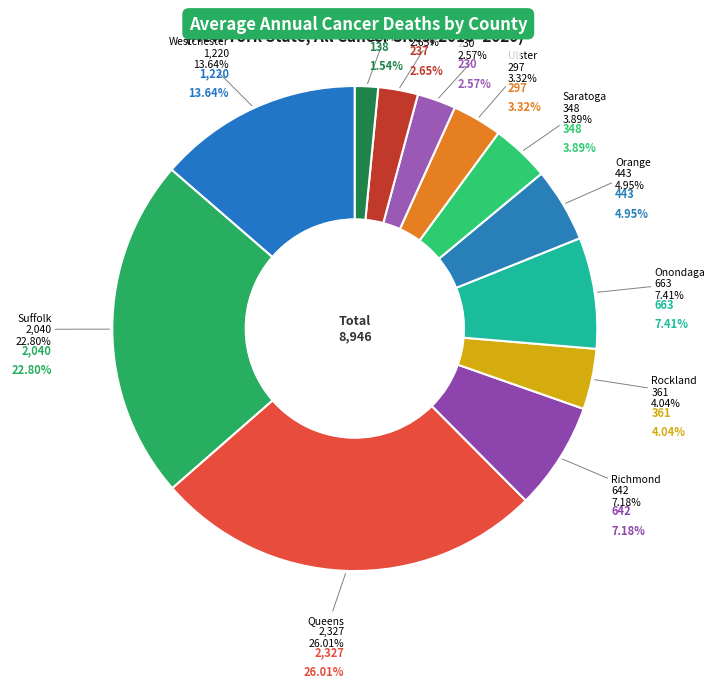

Which has a higher value, Rensselaer or Suffolk?

Suffolk